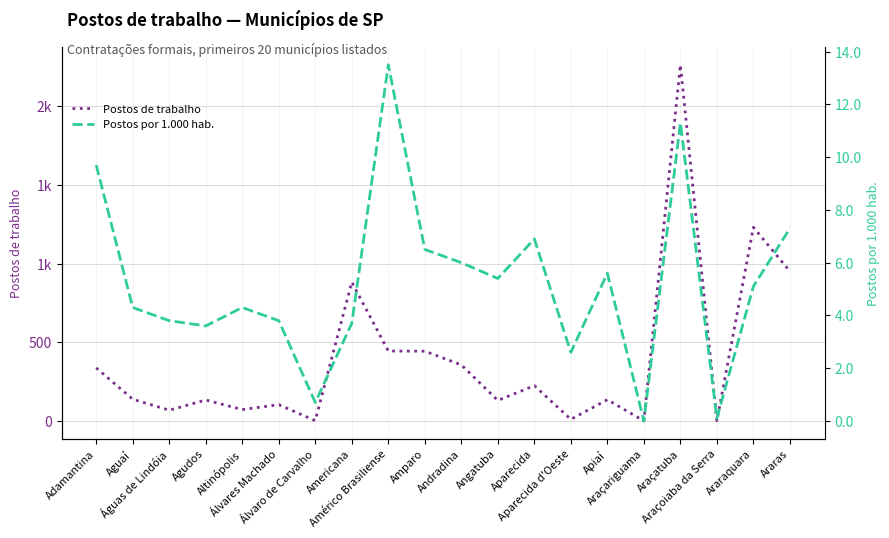

Reading left to right, transcribe all the data shown in this chart.

Postos de trabalho: Adamantina=338.0	Aguaí=139.0	Águas de Lindóia=69.0	Agudos=134.0	Altinópolis=73.0	Álvares Machado=104.0	Álvaro de Carvalho=3.0	Americana=883.0	Américo Brasiliense=445.0	Amparo=444.0	Andradina=357.0	Angatuba=131.0	Aparecida=225.0	Aparecida d'Oeste=11.0	Apiaí=136.0	Araçariguama=1.0	Araçatuba=2263.0	Araçoiaba da Serra=2.0	Araraquara=1231.0	Araras=951.0
Postos por 1.000 hab.: Adamantina=9.7	Aguaí=4.3	Águas de Lindóia=3.8	Agudos=3.6	Altinópolis=4.3	Álvares Machado=3.8	Álvaro de Carvalho=0.7	Americana=3.7	Américo Brasiliense=13.5	Amparo=6.5	Andradina=6.0	Angatuba=5.4	Aparecida=6.9	Aparecida d'Oeste=2.6	Apiaí=5.6	Araçariguama=0.0	Araçatuba=11.3	Araçoiaba da Serra=0.1	Araraquara=5.1	Araras=7.3